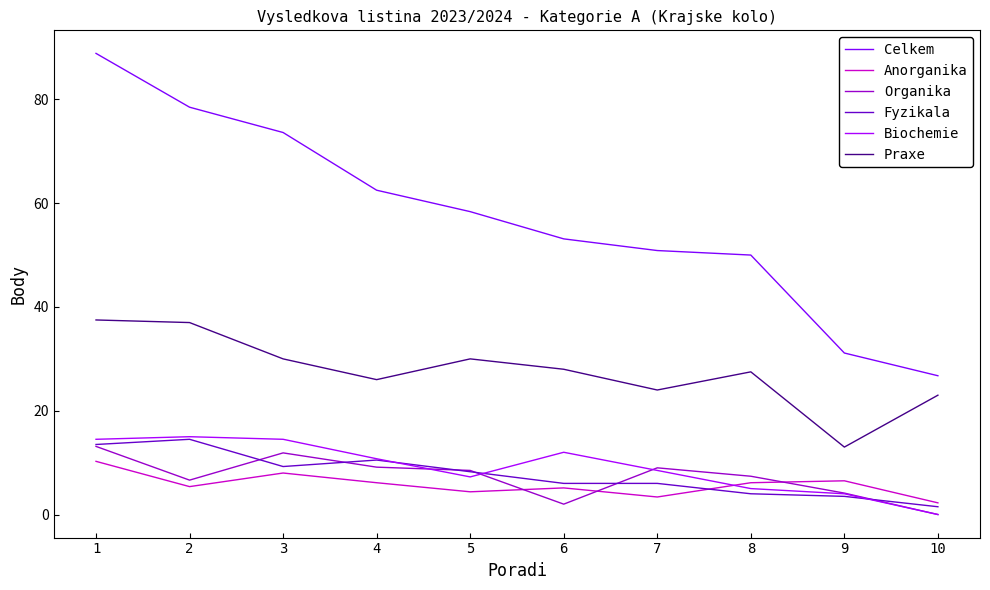

How many values in Organika are above zero?

9